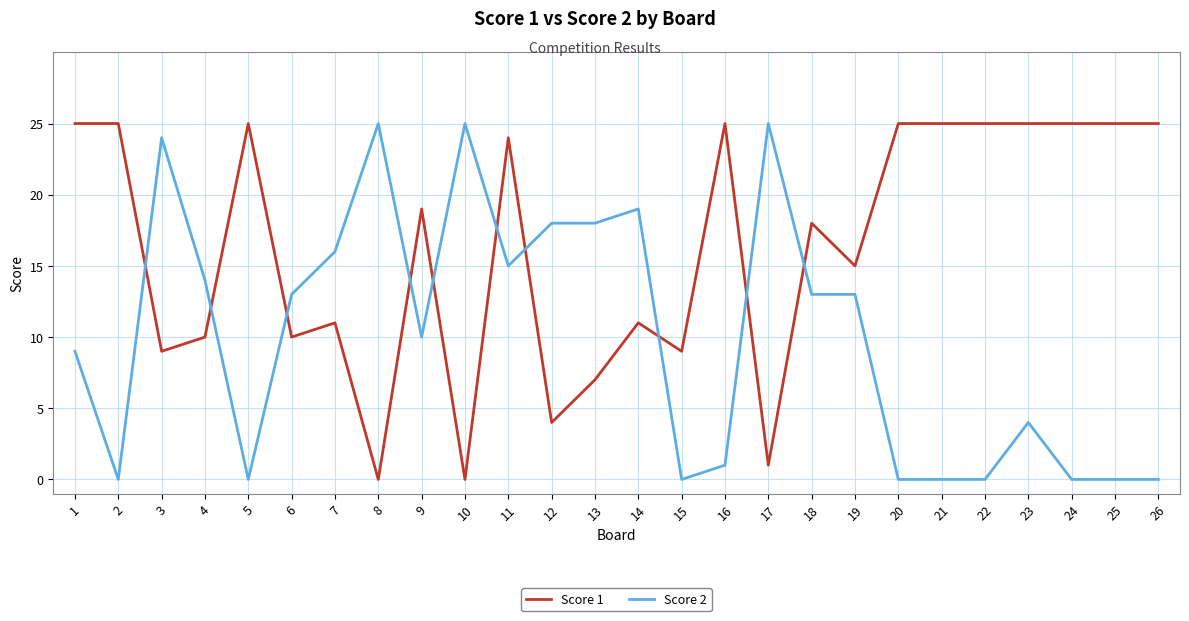

True or false: Score 1 and Score 2 intersect in this chart.

True